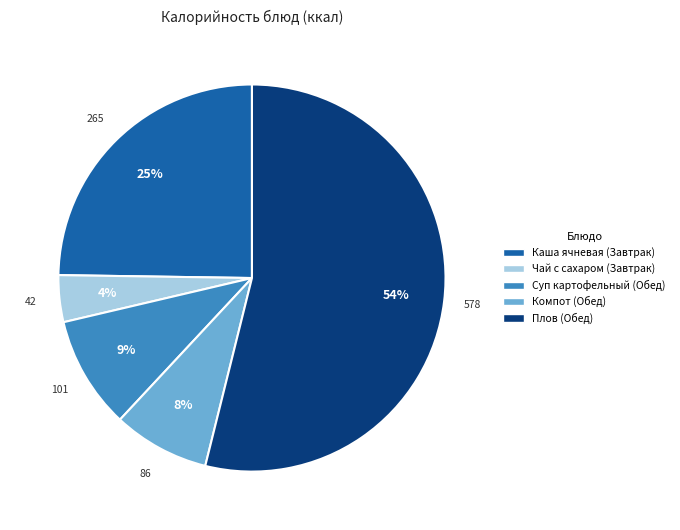

How many slices are in this pie chart?

5